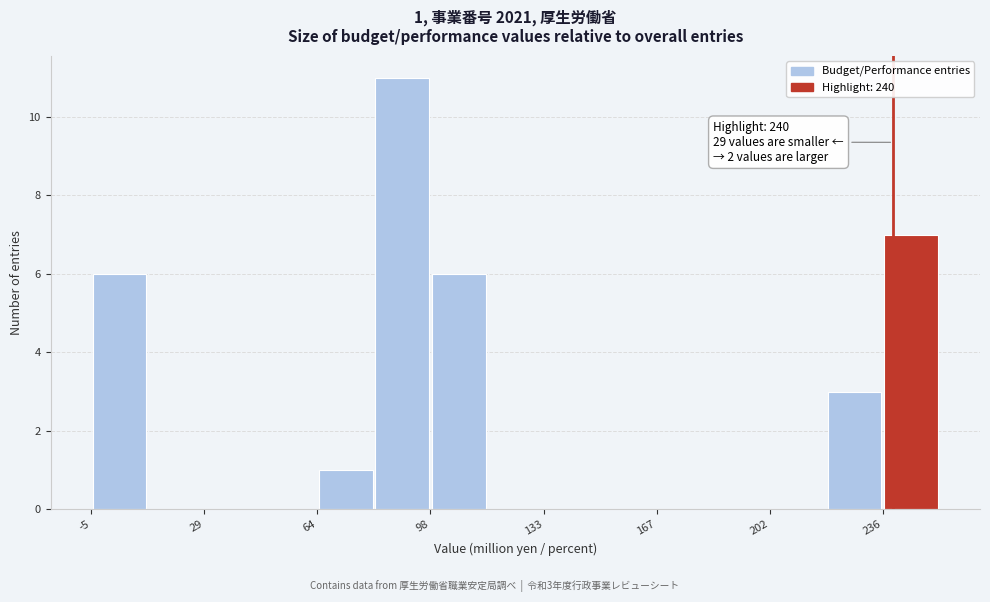

Around what value on the x-axis is the tallest bar? Give the approximate position of its centre, as read against the axis.

90